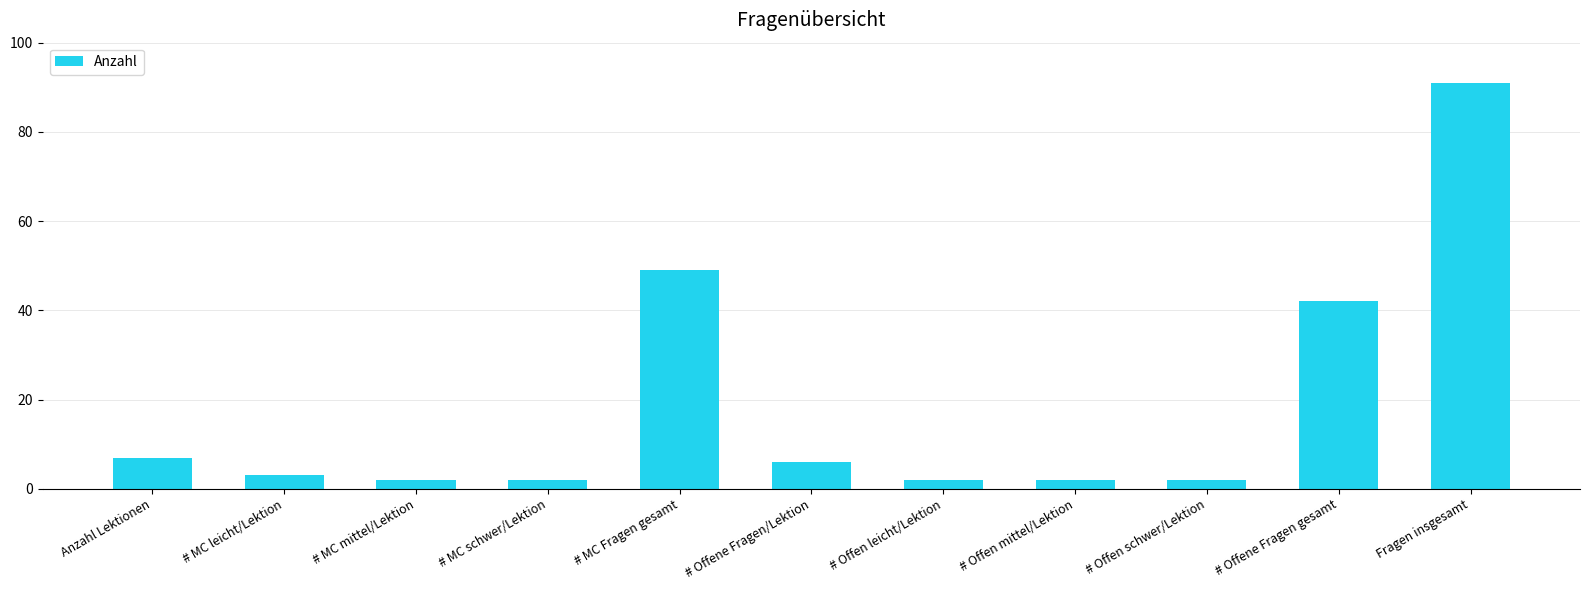

How many bars are there in total?

11